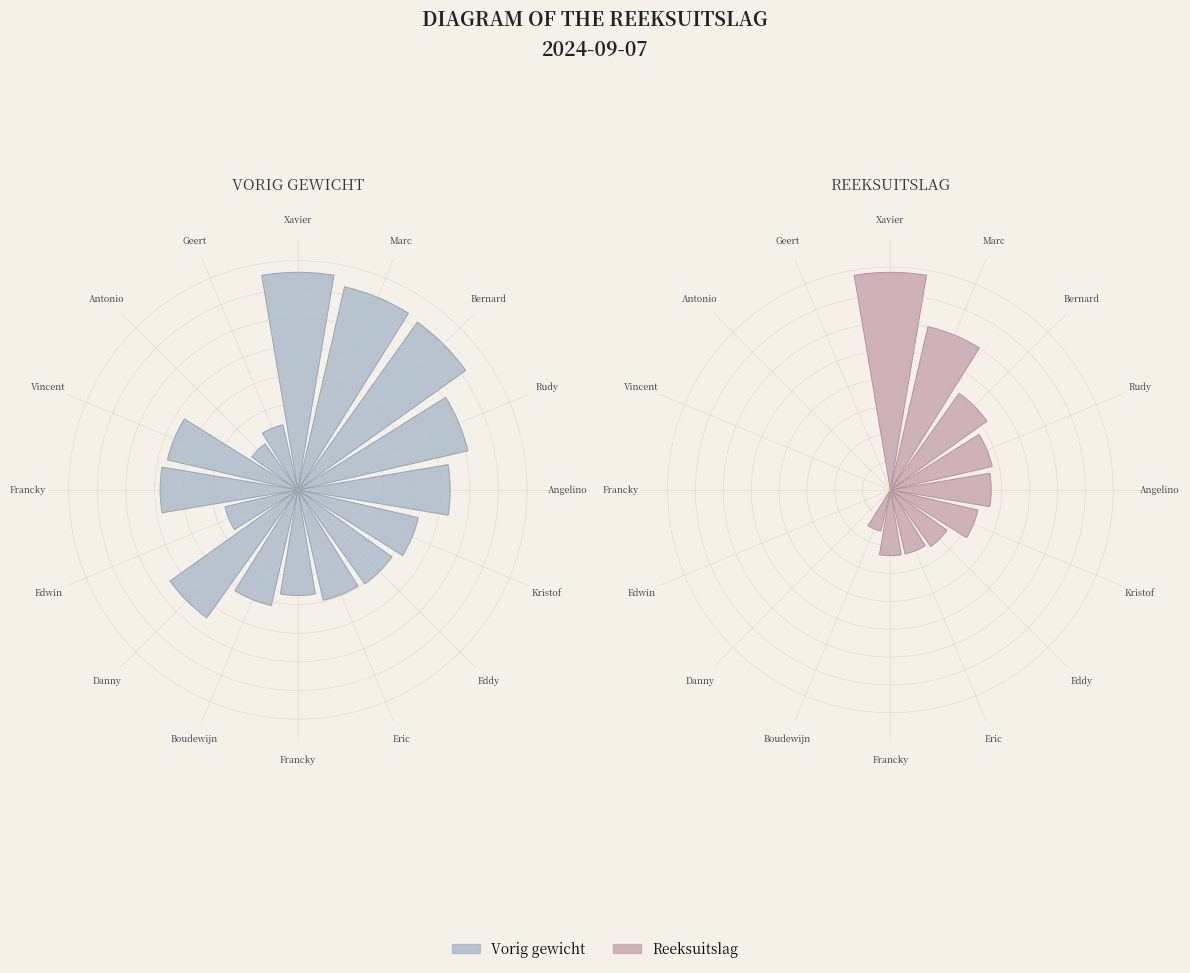

How many segments does this pie chart have?

16